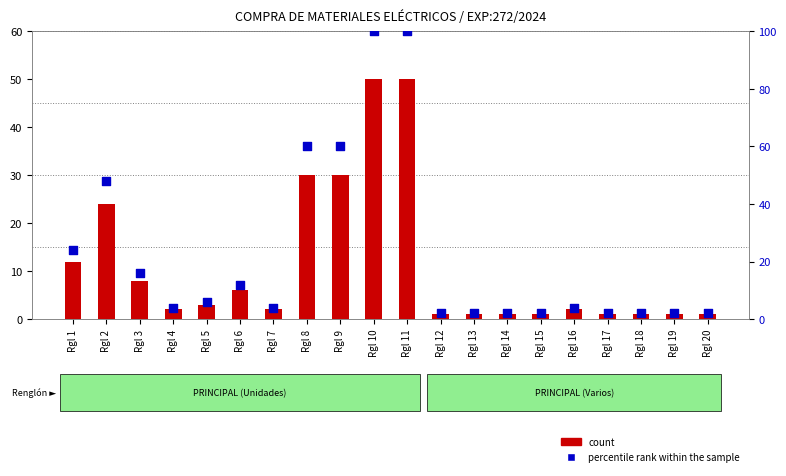

Which series reaches the minimum Y coordinate?

count